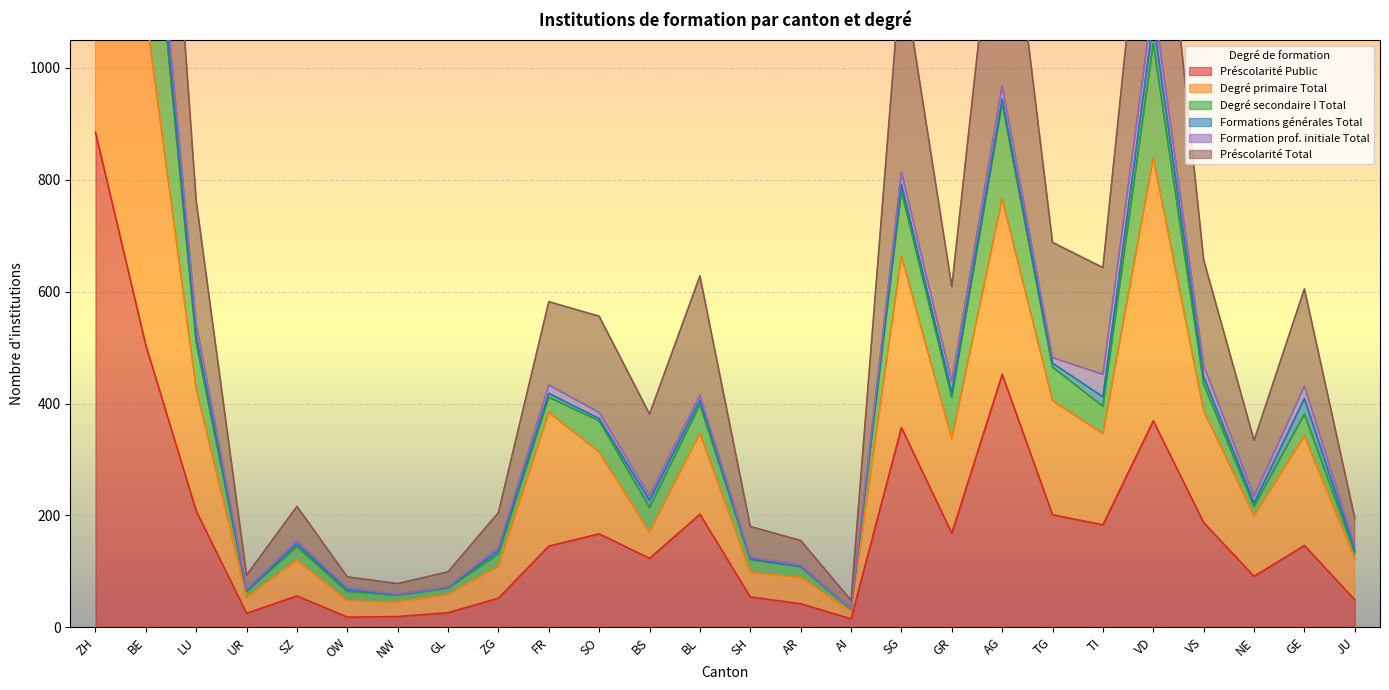

True or false: Degré primaire Total and Préscolarité Public cross at least once.

False